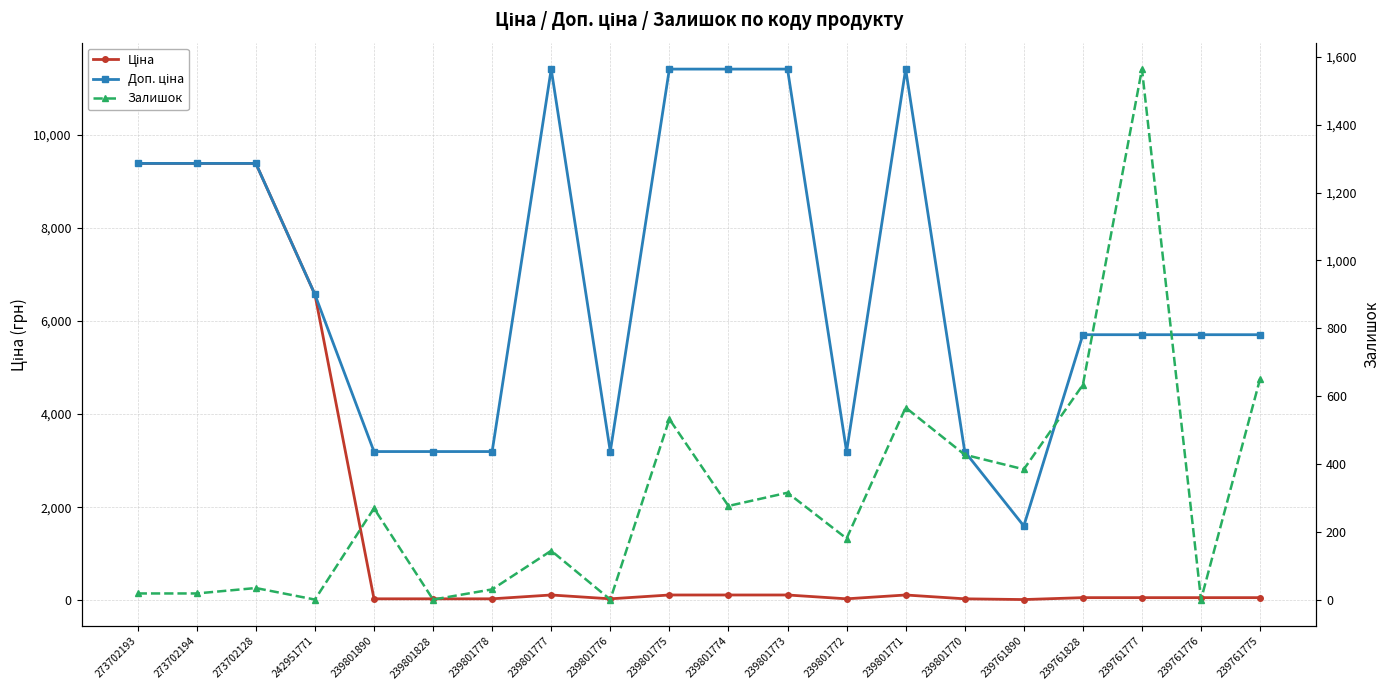

What position from the left is 239801774?

11